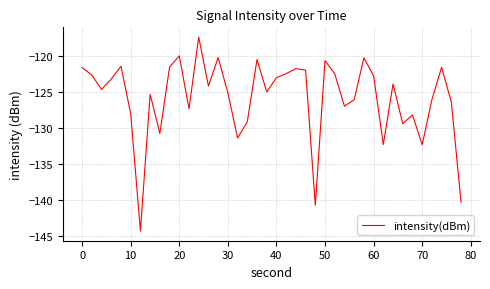

What is the difference between the maximum and minimum values?

26.9